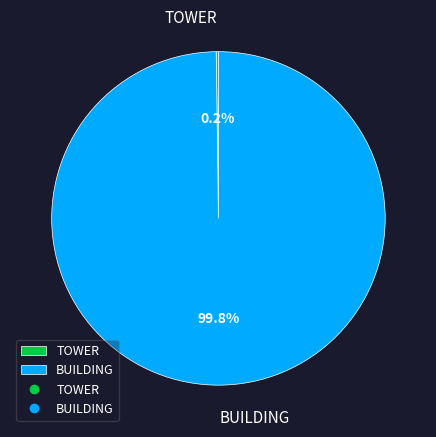

Which slice is the largest?

BUILDING